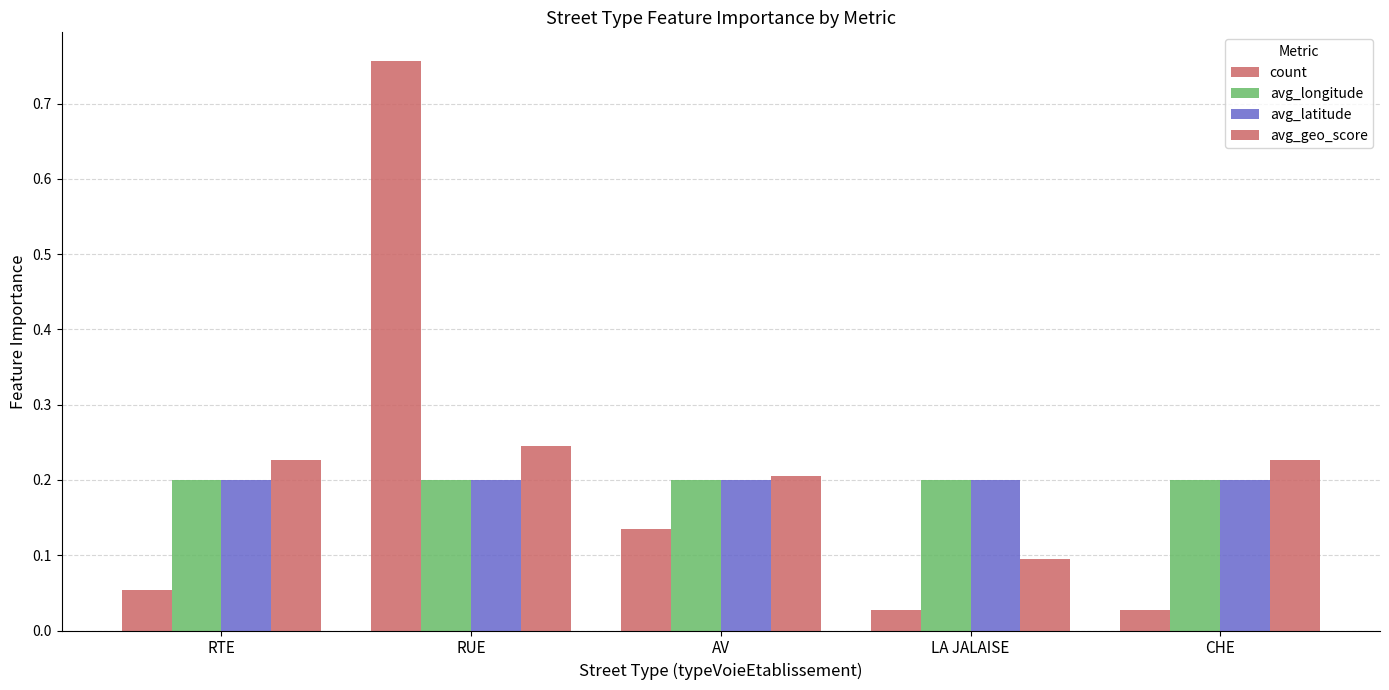

How many distinct data groups are displayed?

4